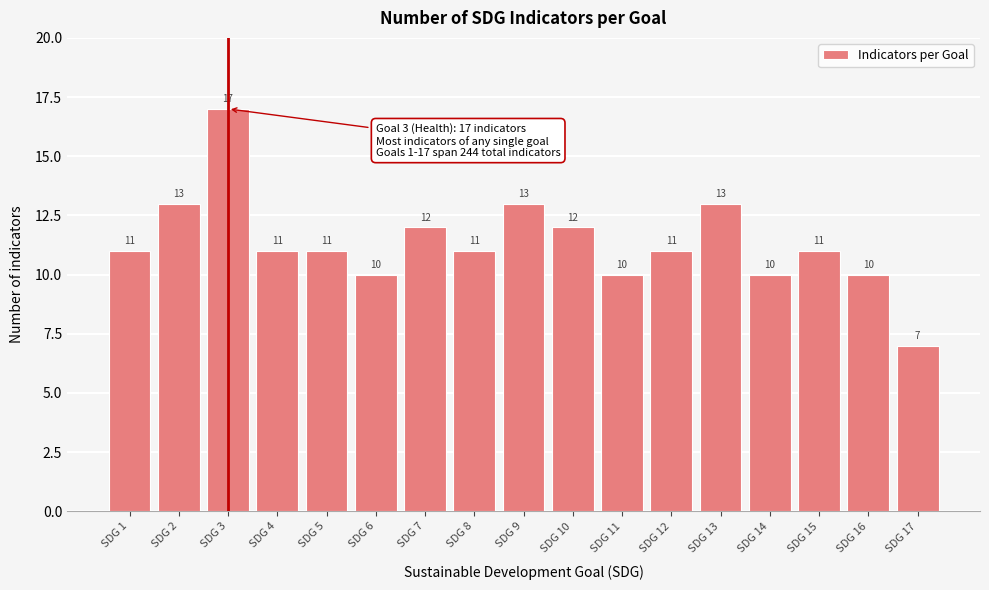

Reading left to right, extract all data points from this chart.

11	13	17	11	11	10	12	11	13	12	10	11	13	10	11	10	7